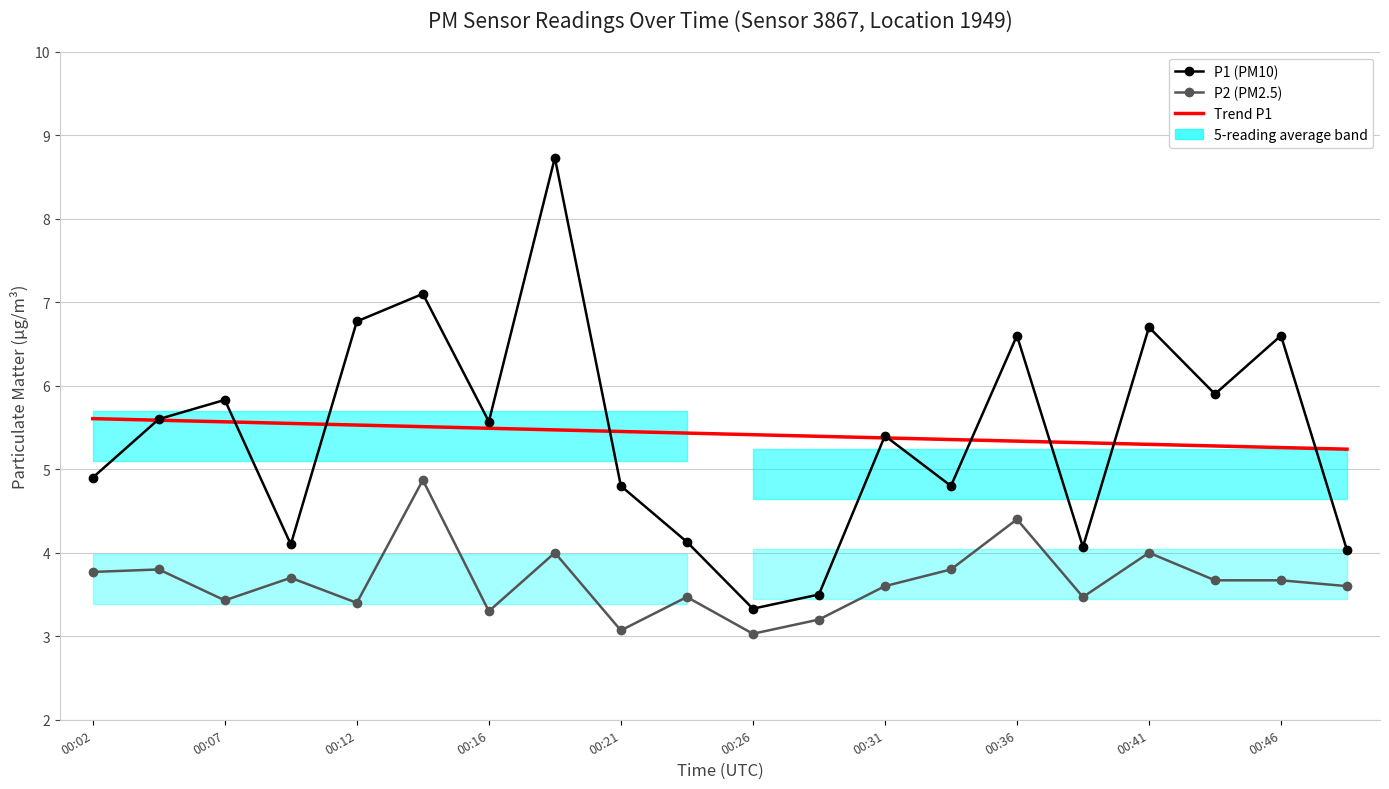

True or false: P2 (PM2.5) and Trend P1 cross at least once.

False